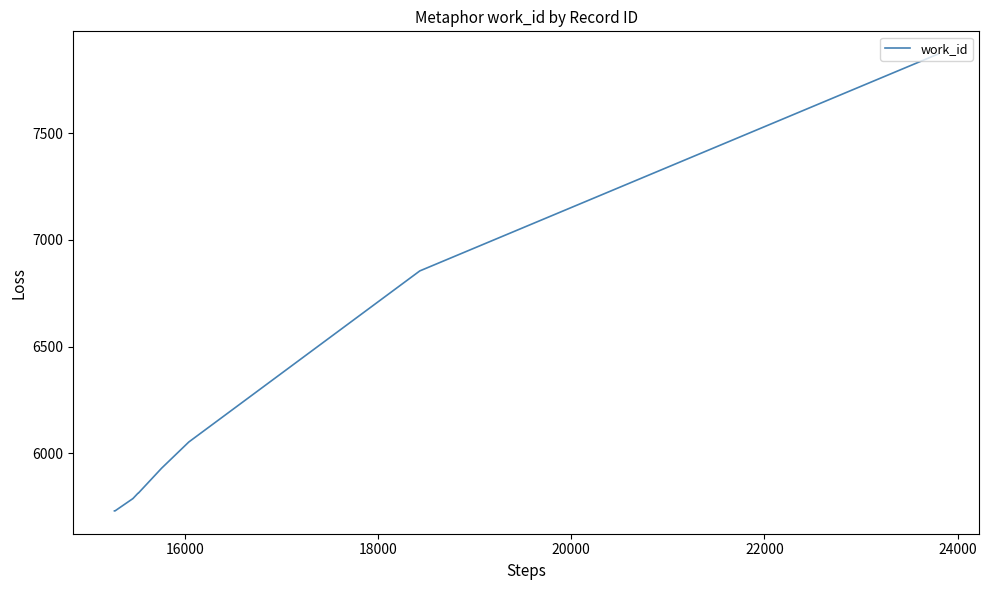

What is the difference between the maximum and minimum values?

2141